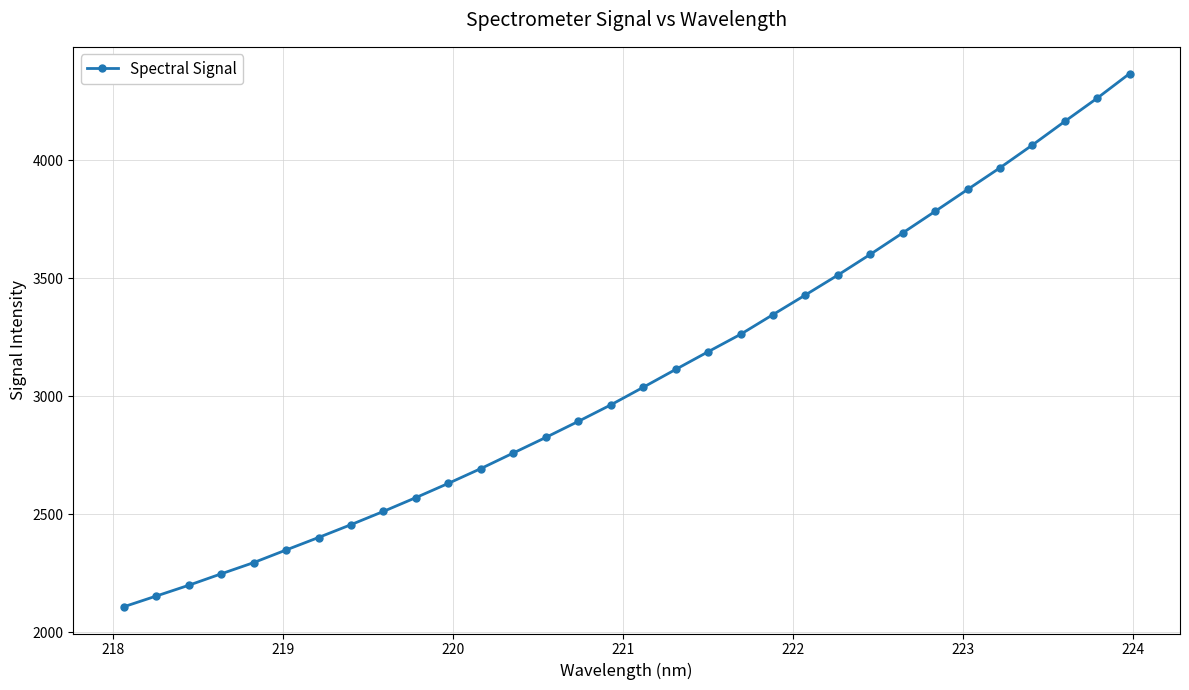

What is the value of the 24th point from the left?

3600.6